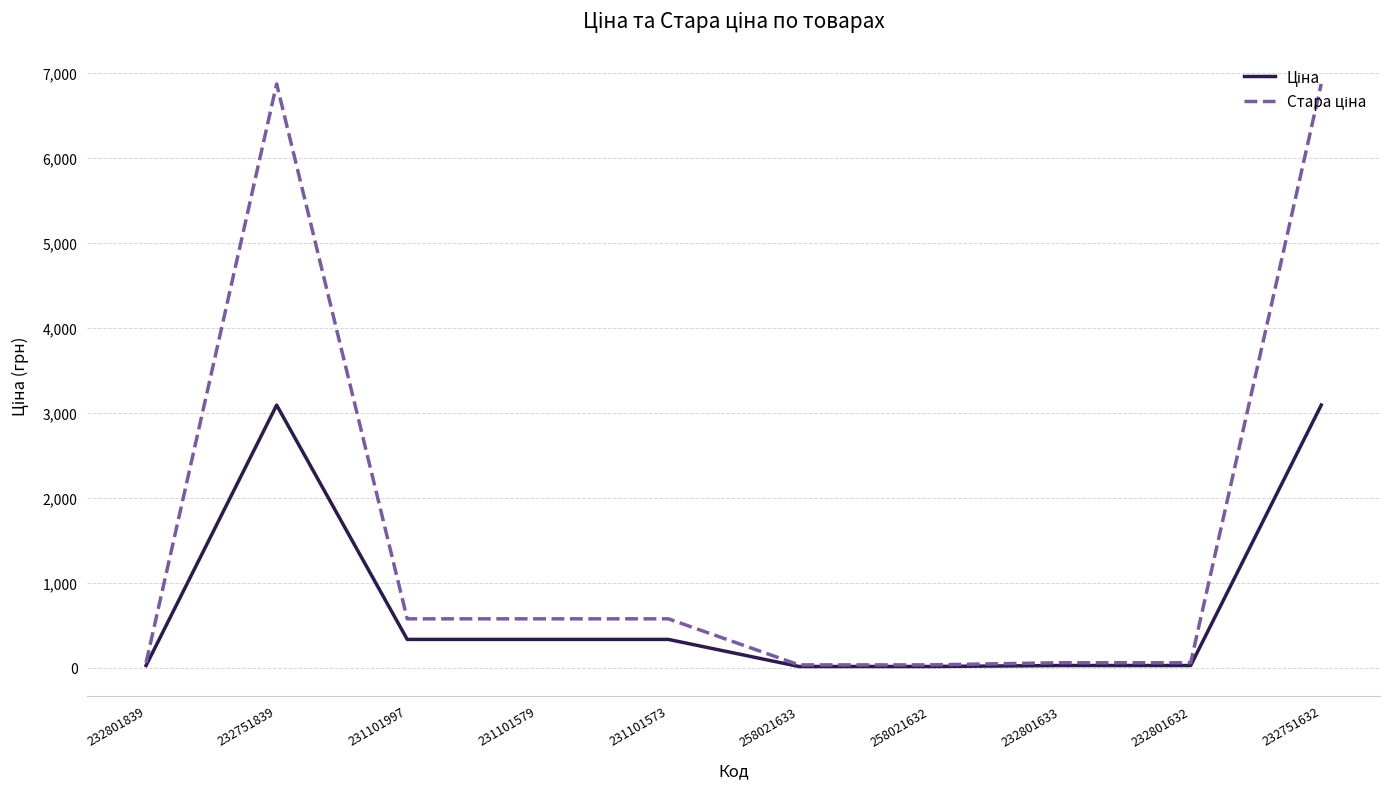

What is the difference between the highest and lowest values at 231101997?

242.2